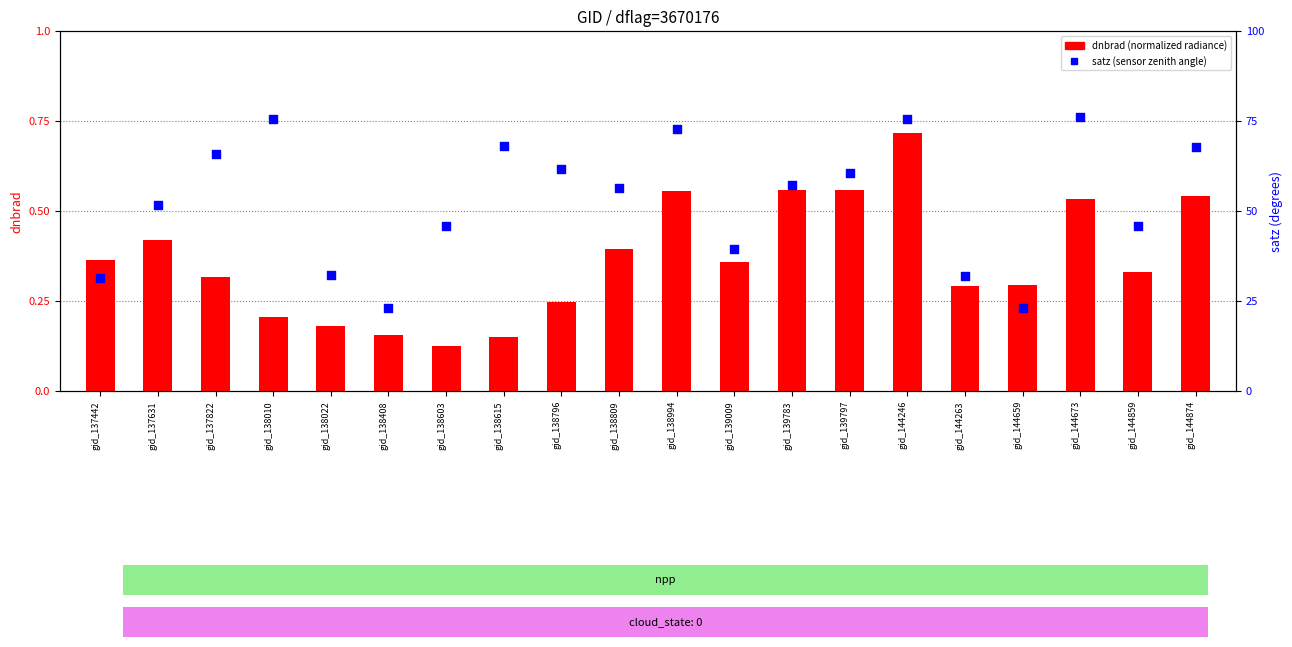

Which series has the largest Y range (max minus min)?

satz (percentile)